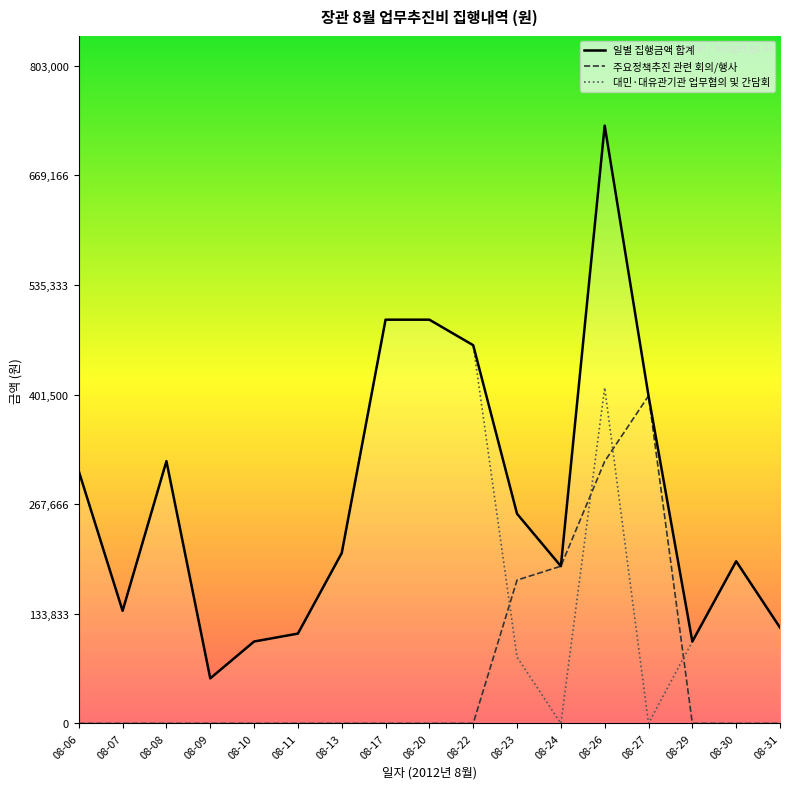

Which series has the largest range (max minus min)?

일별 집행금액 합계